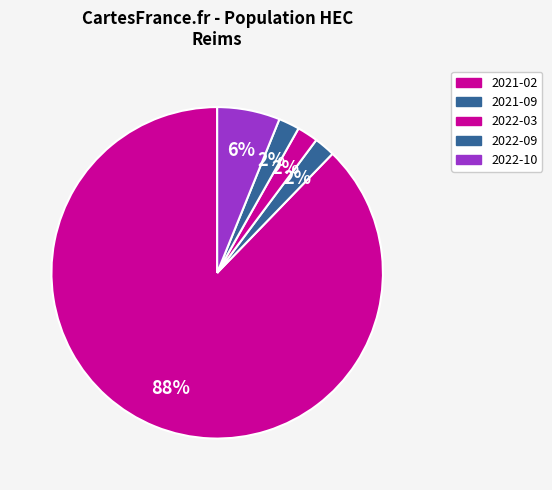

Which has a higher value, 2022-03 or 2021-09?

2022-03